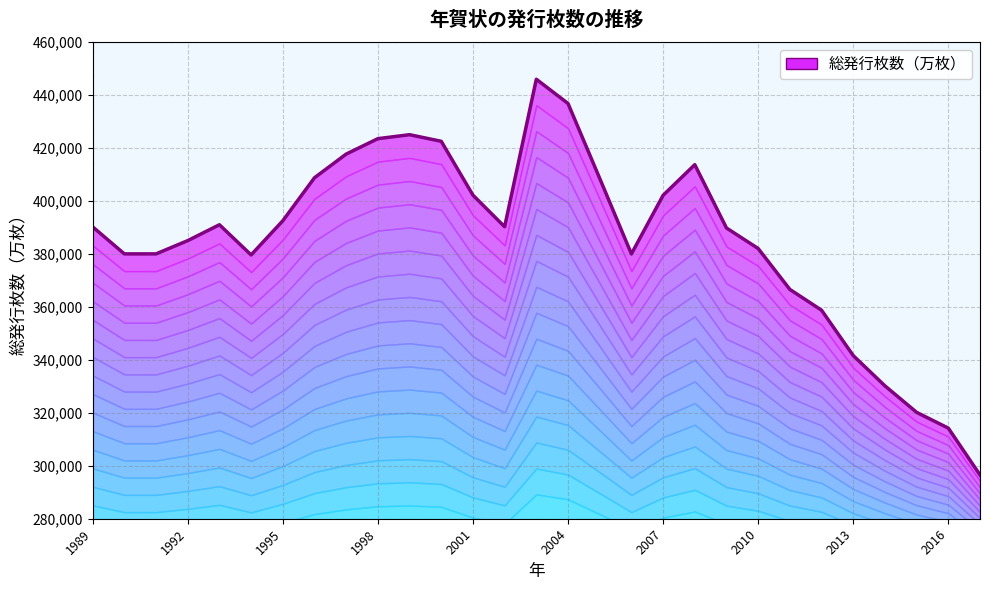

Where is the first local maximum?

1993